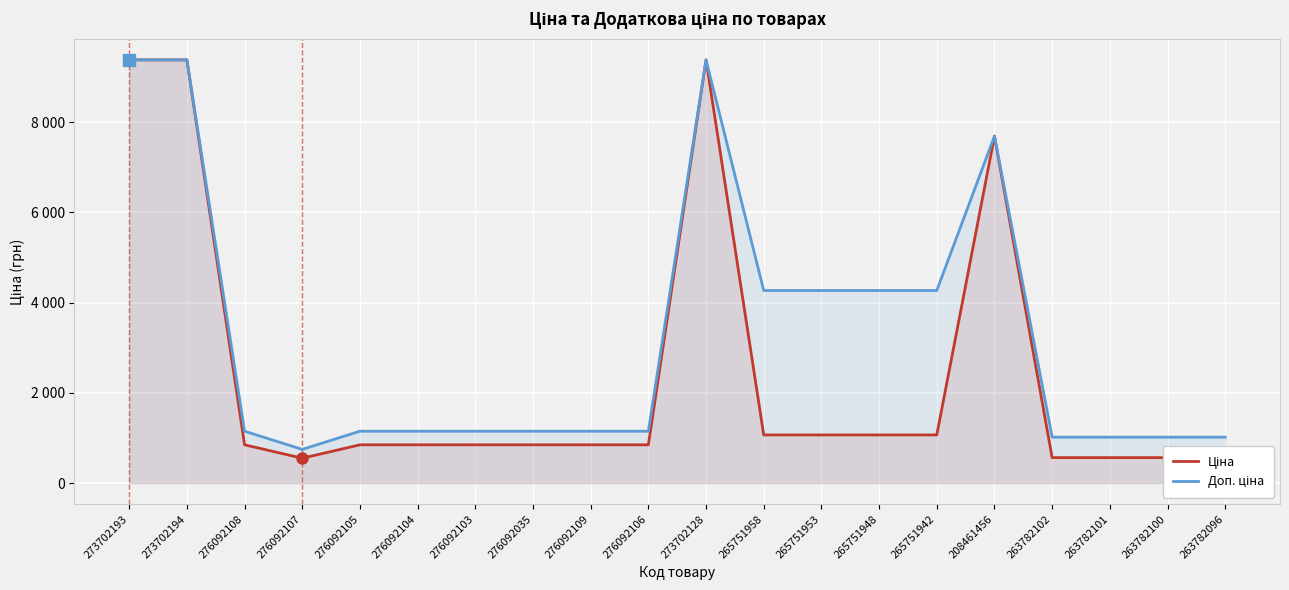

What is the label of the 15th point from the left?

265751942